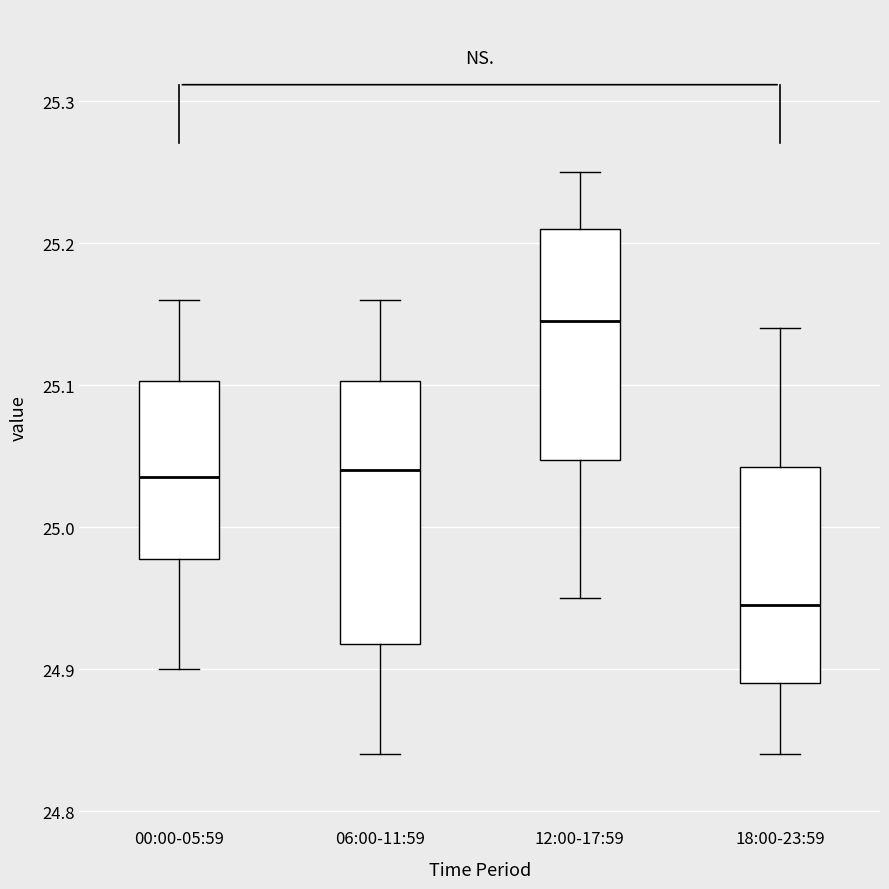

Where does the upper whisker of the box for 18:00-23:59 end on the y-axis? The values are not printed on the chart, so give them approximately, as read against the axis.

25.14